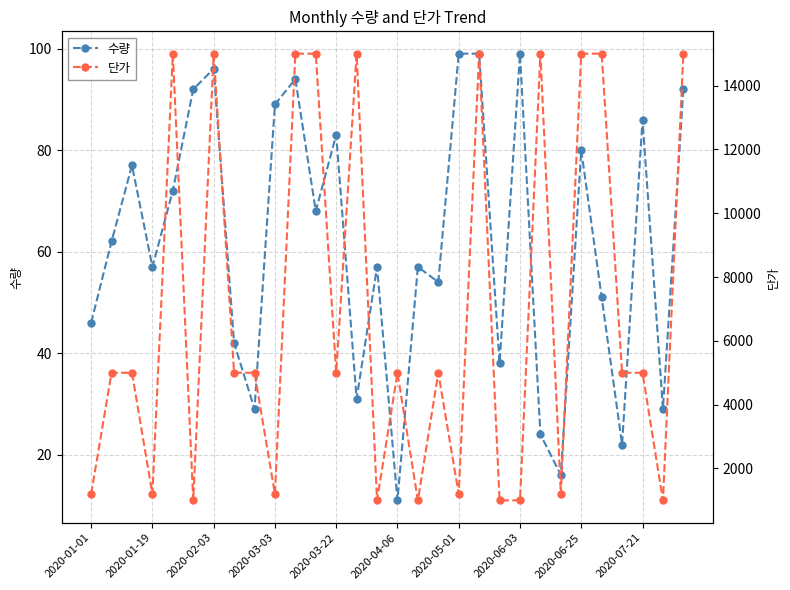

What is the highest value of the 수량 series?

99